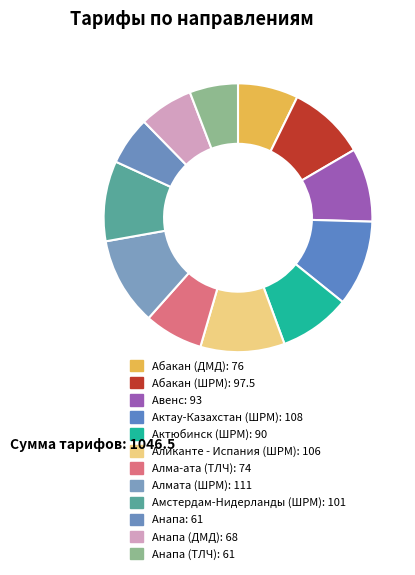

Rank the categories by value from lowest to highest.

Анапа, Анапа (ТЛЧ), Анапа (ДМД), Алма-ата (ТЛЧ), Абакан (ДМД), Актюбинск (ШРМ), Авенс, Абакан (ШРМ), Амстердам-Нидерланды (ШРМ), Аликанте - Испания (ШРМ), Актау-Казахстан (ШРМ), Алмата (ШРМ)